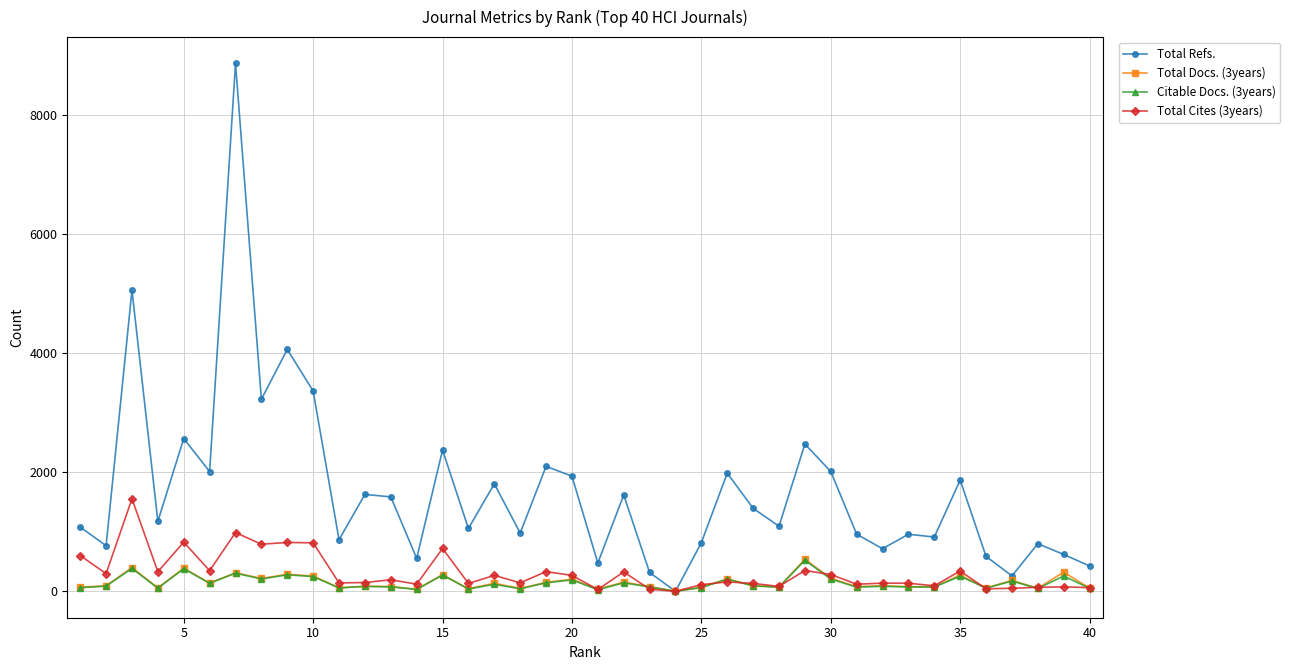

Which series has the largest range (max minus min)?

Total Refs.